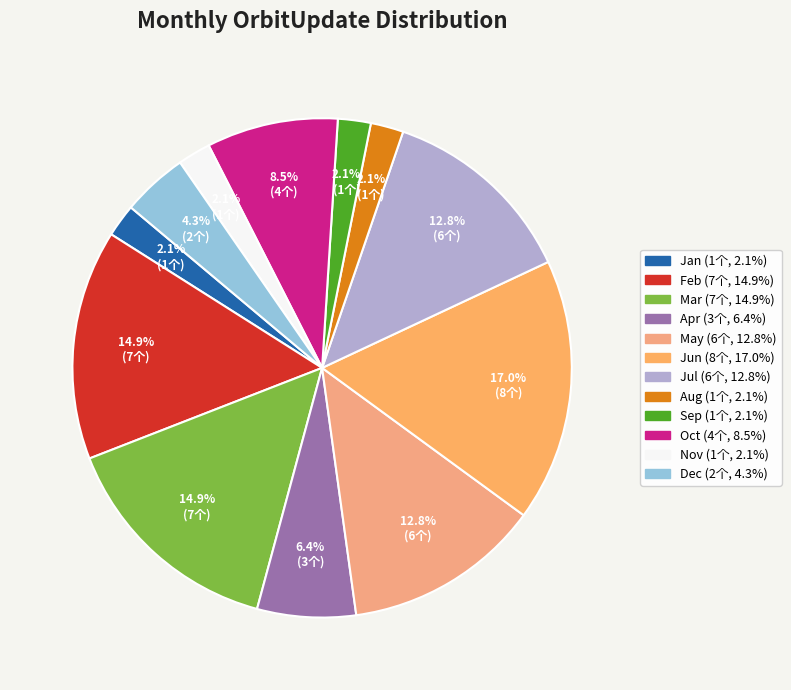

Which category has the biggest portion of the pie?

Jun